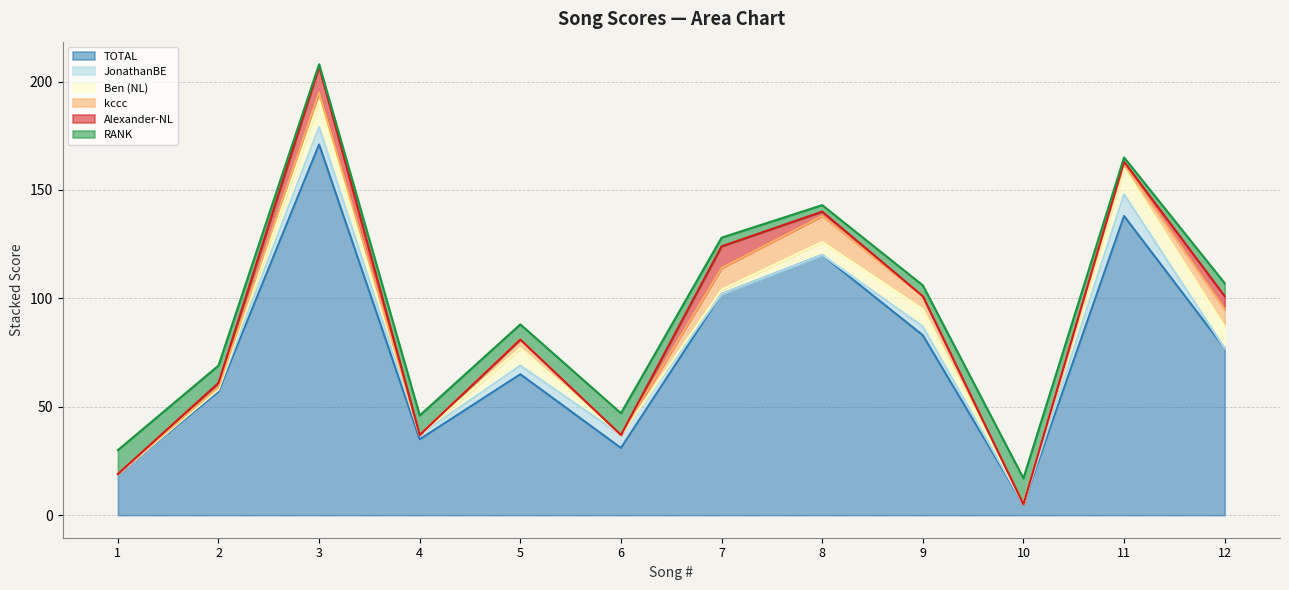

What value does the TOTAL series have at 8?

120